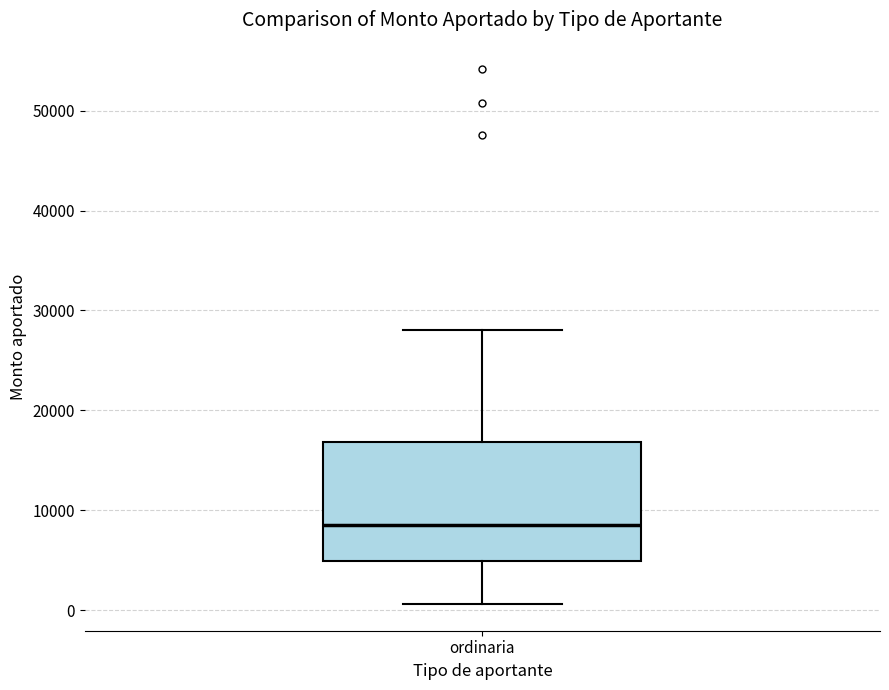

Where does the upper whisker of the box for ordinaria end on the y-axis? The values are not printed on the chart, so give them approximately, as read against the axis.

28000